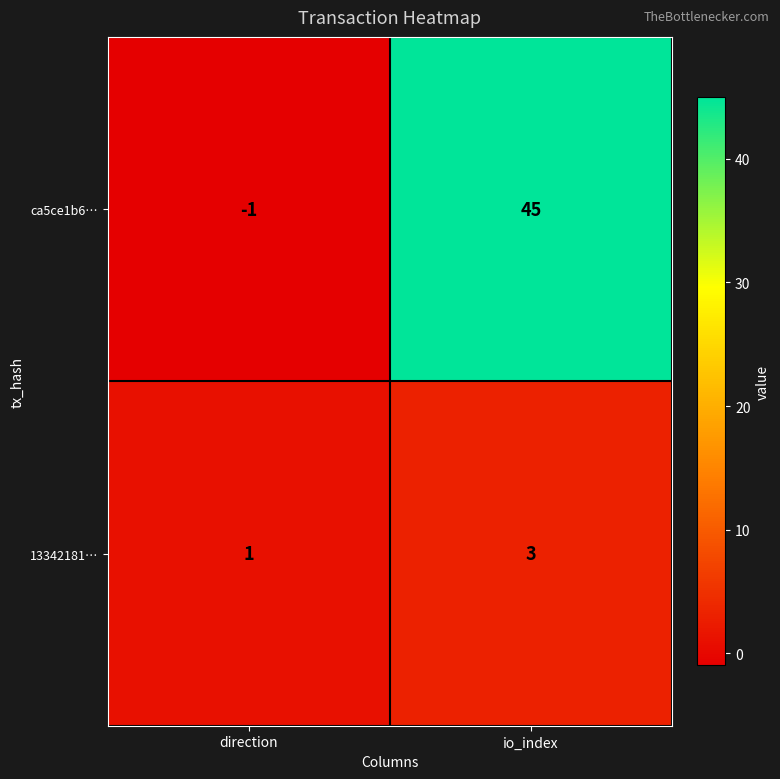

Which category has the highest value across all series?

io_index